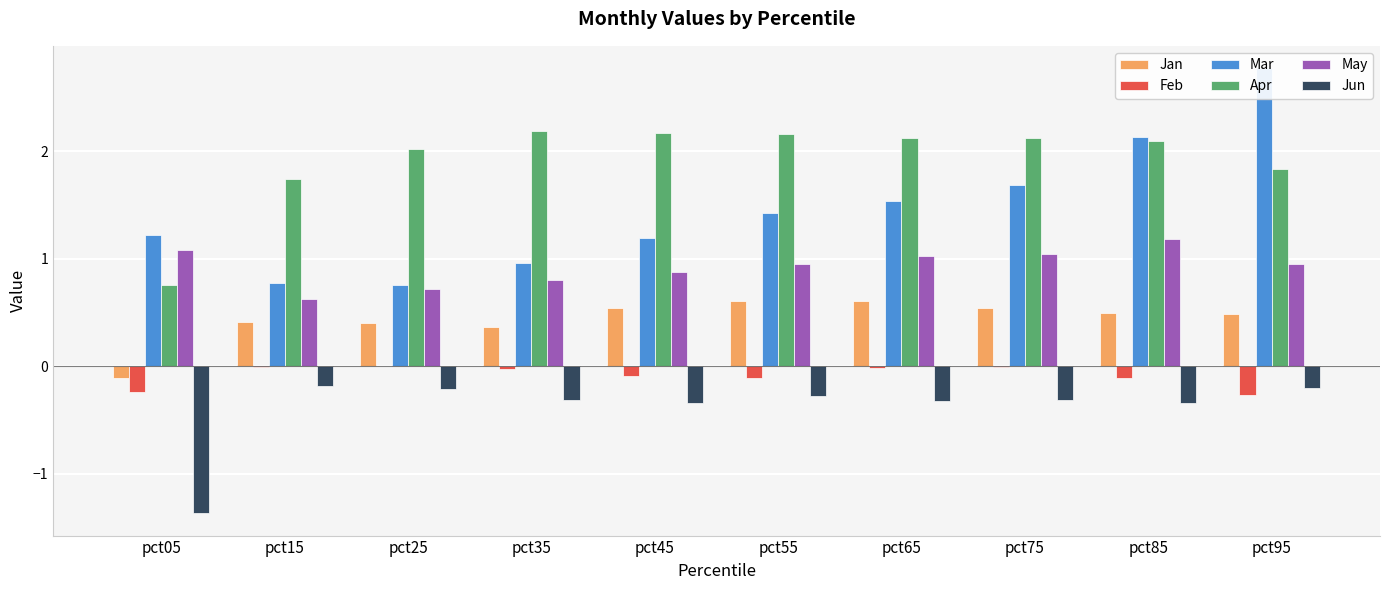

Reading right to left, transcribe all the data shown in this chart.

Jan: 0.5	0.5	0.5	0.6	0.6	0.5	0.4	0.4	0.4	-0.1
Feb: -0.3	-0.1	-0.0	-0.0	-0.1	-0.1	-0.0	0.0	-0.0	-0.2
Mar: 2.8	2.1	1.7	1.5	1.4	1.2	1.0	0.8	0.8	1.2
Apr: 1.8	2.1	2.1	2.1	2.2	2.2	2.2	2.0	1.7	0.8
May: 0.9	1.2	1.0	1.0	1.0	0.9	0.8	0.7	0.6	1.1
Jun: -0.2	-0.3	-0.3	-0.3	-0.3	-0.3	-0.3	-0.2	-0.2	-1.4